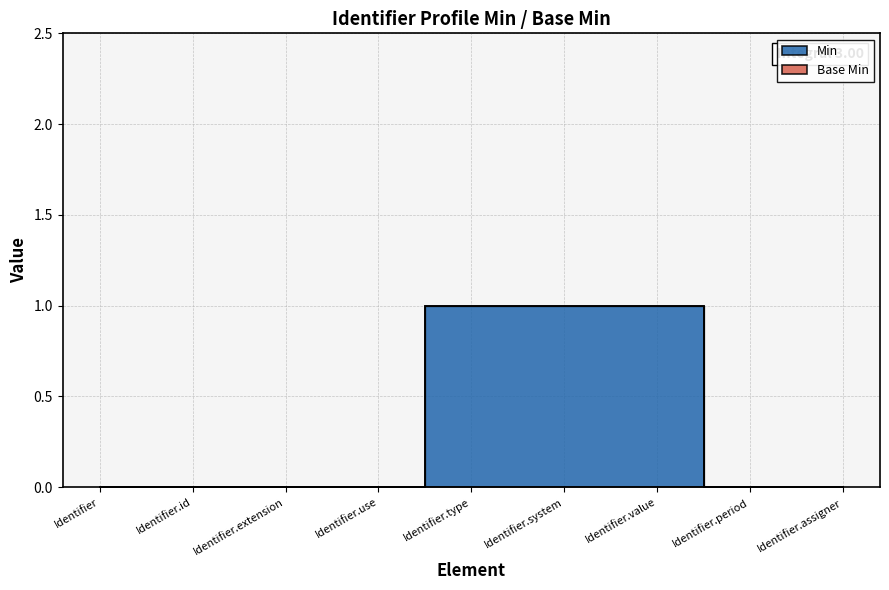

What is the label of the 4th point from the left?

Identifier.use